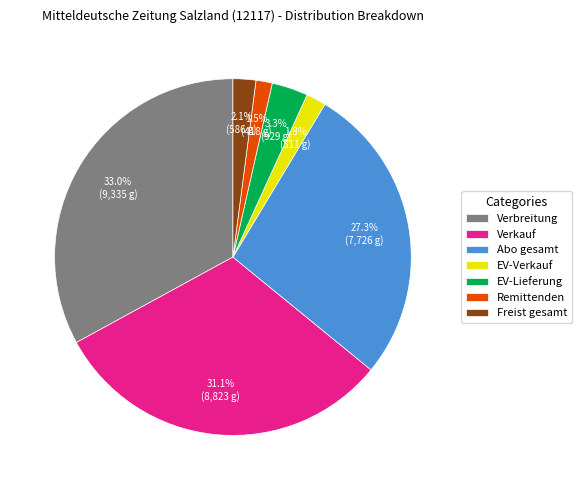

The Abo gesamt slice represents 27% of the pie. True or false?

True